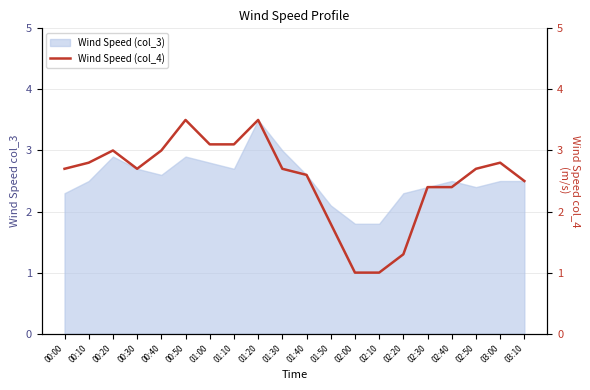

The value at 00:20 is 3.0. True or false?

True